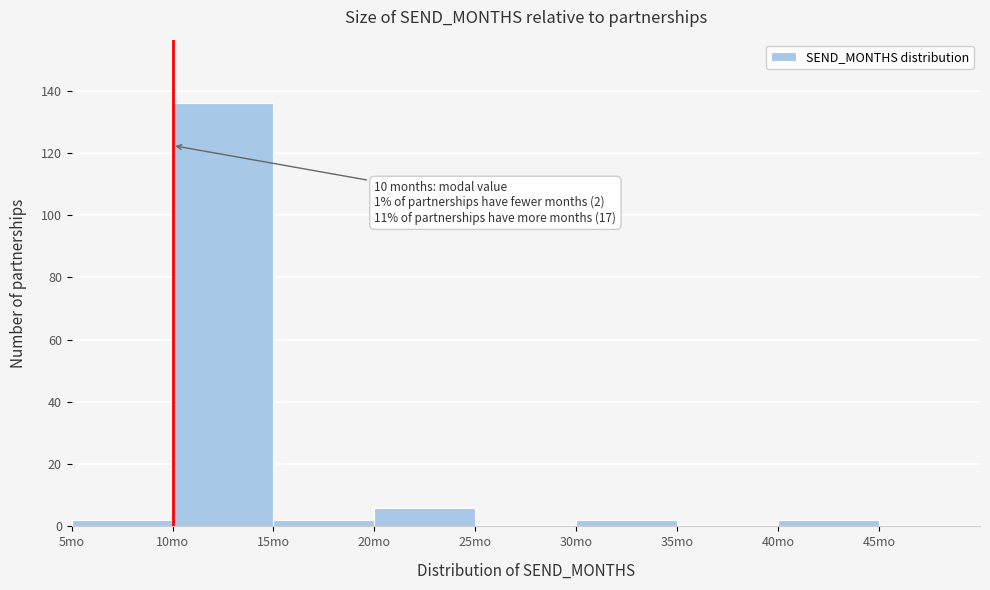

Which range on the x-axis has the tallest bar?

10 to 15